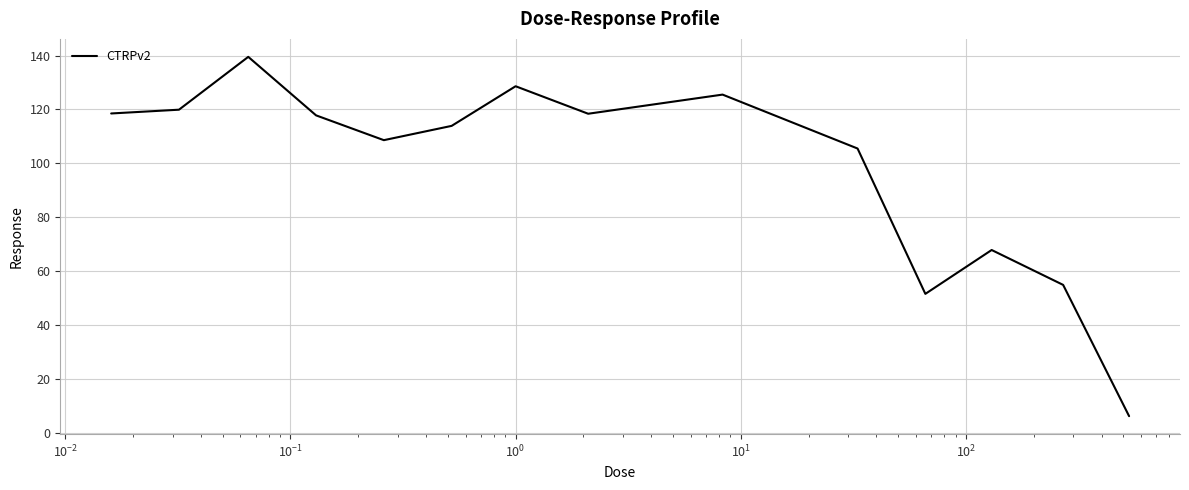

What is the difference between the maximum and minimum values?

133.3